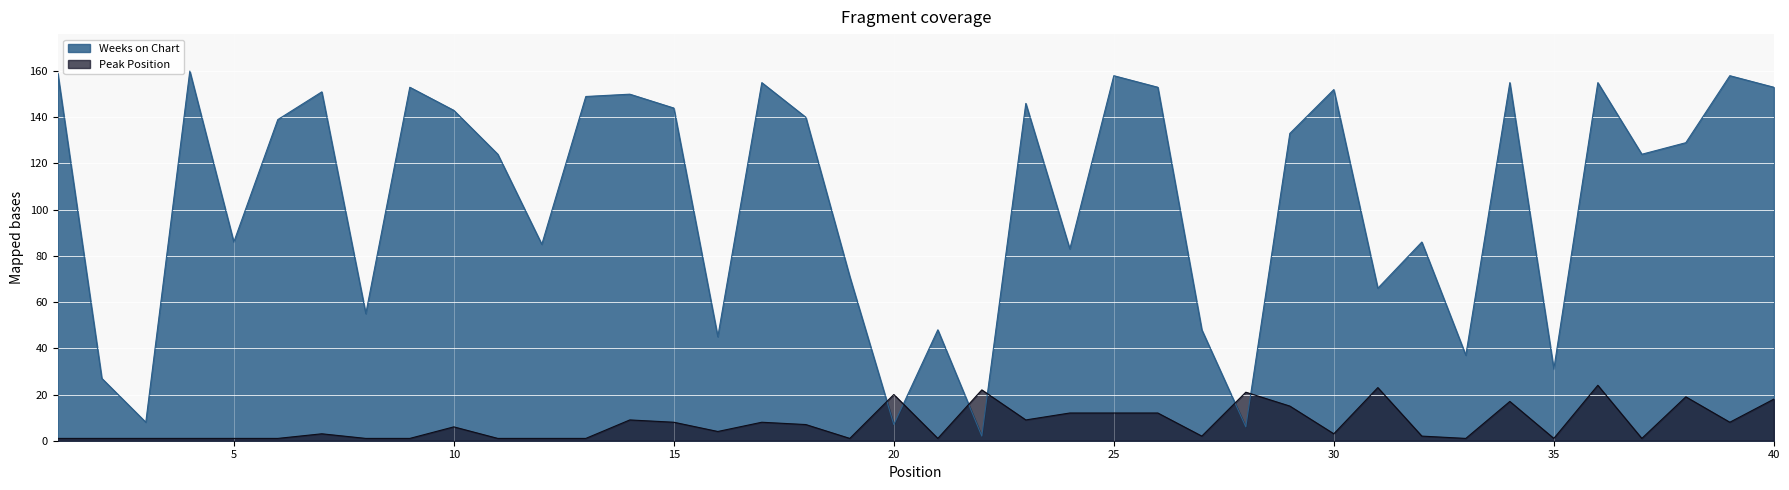

Which series ends up on top after the final intersection of Peak Position and Weeks on Chart?

Weeks on Chart